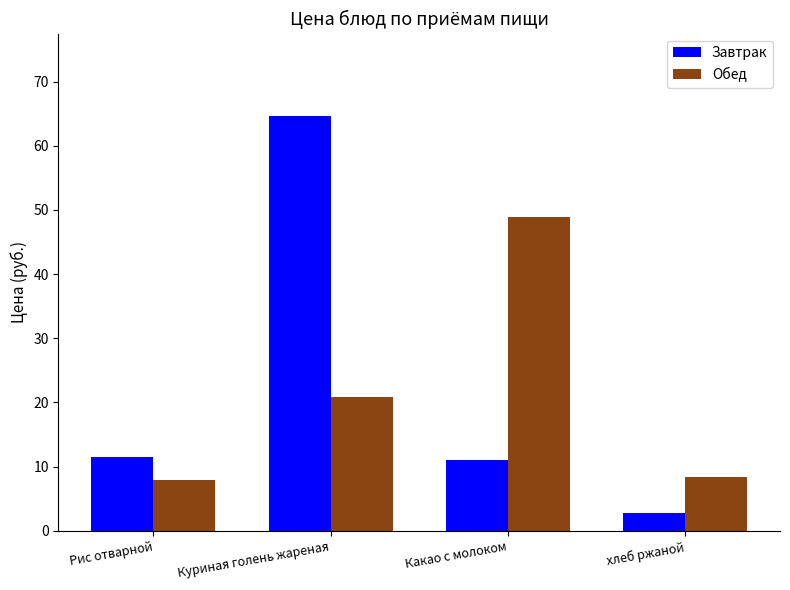

What is the difference between the highest and lowest values at Куриная голень жареная?

43.7